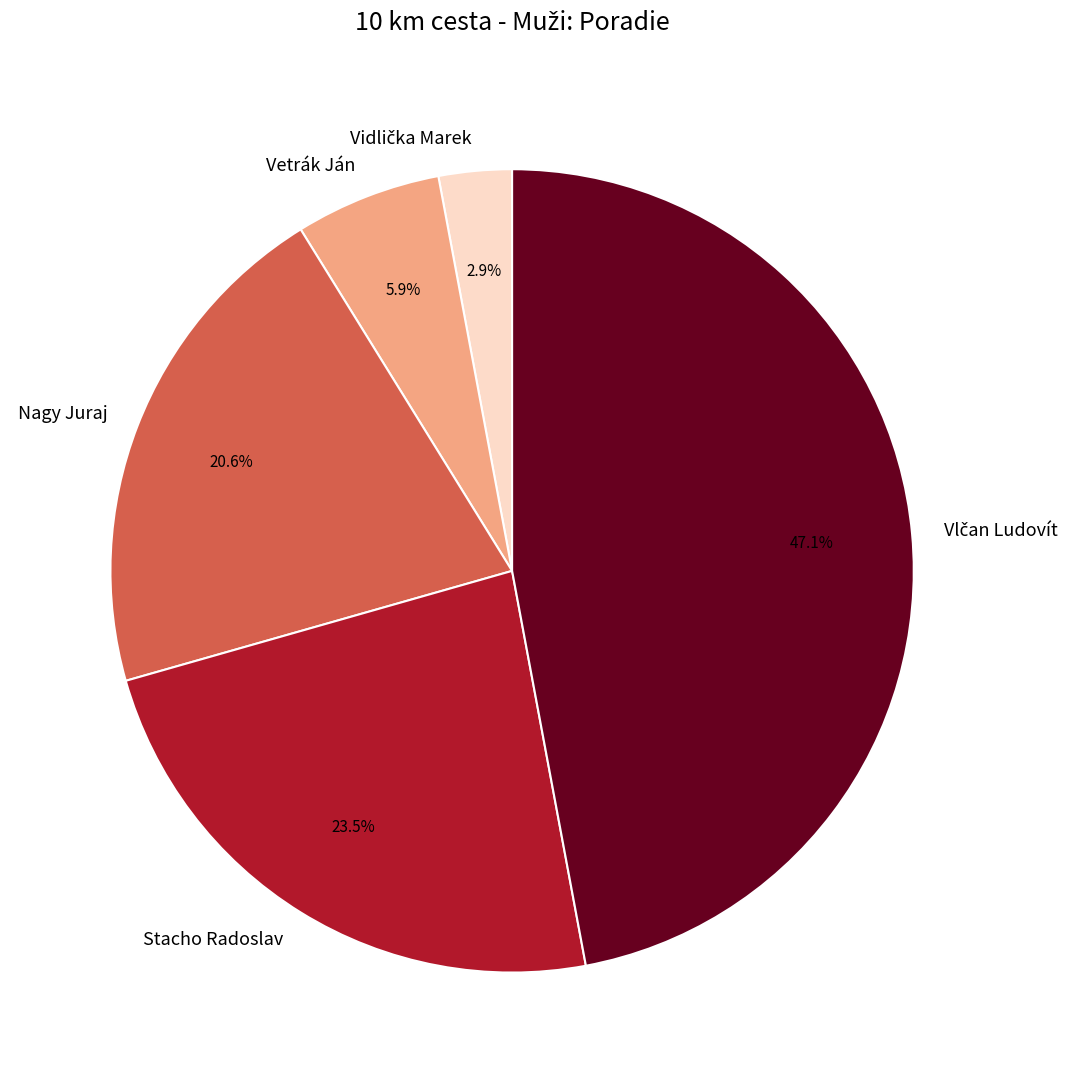

Is there any slice that represents more than half of the pie?

No